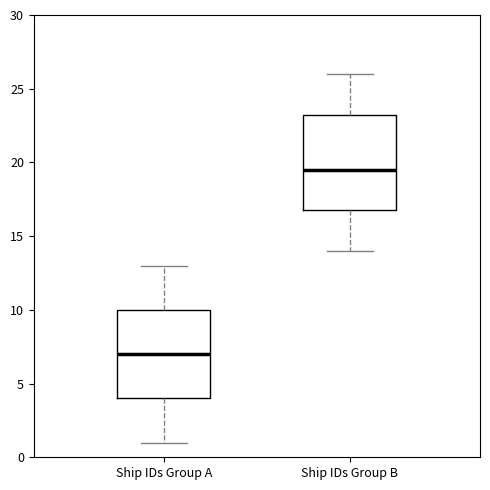

Which box's median line is the lowest?

Ship IDs Group A